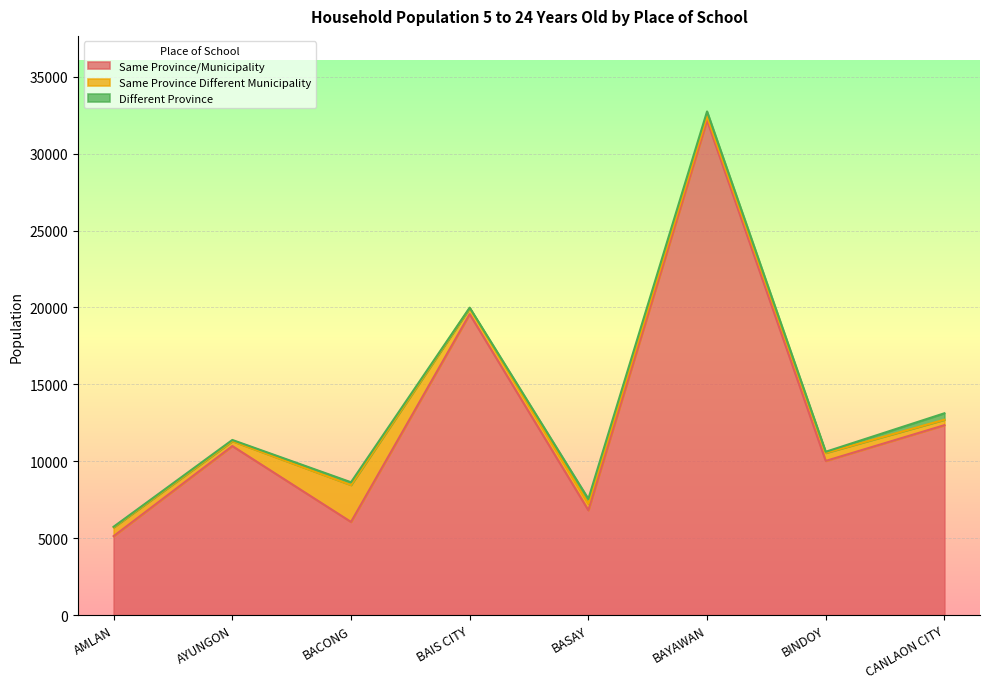

Which series has the largest total across all categories?

Same Province/Municipality